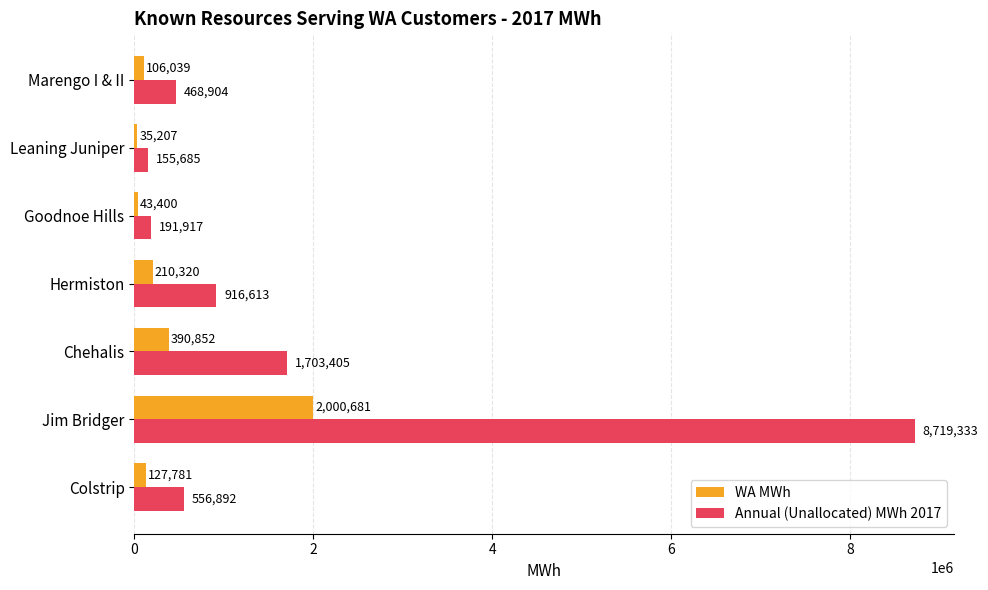

Which series has the largest range (max minus min)?

Annual (Unallocated) MWh 2017